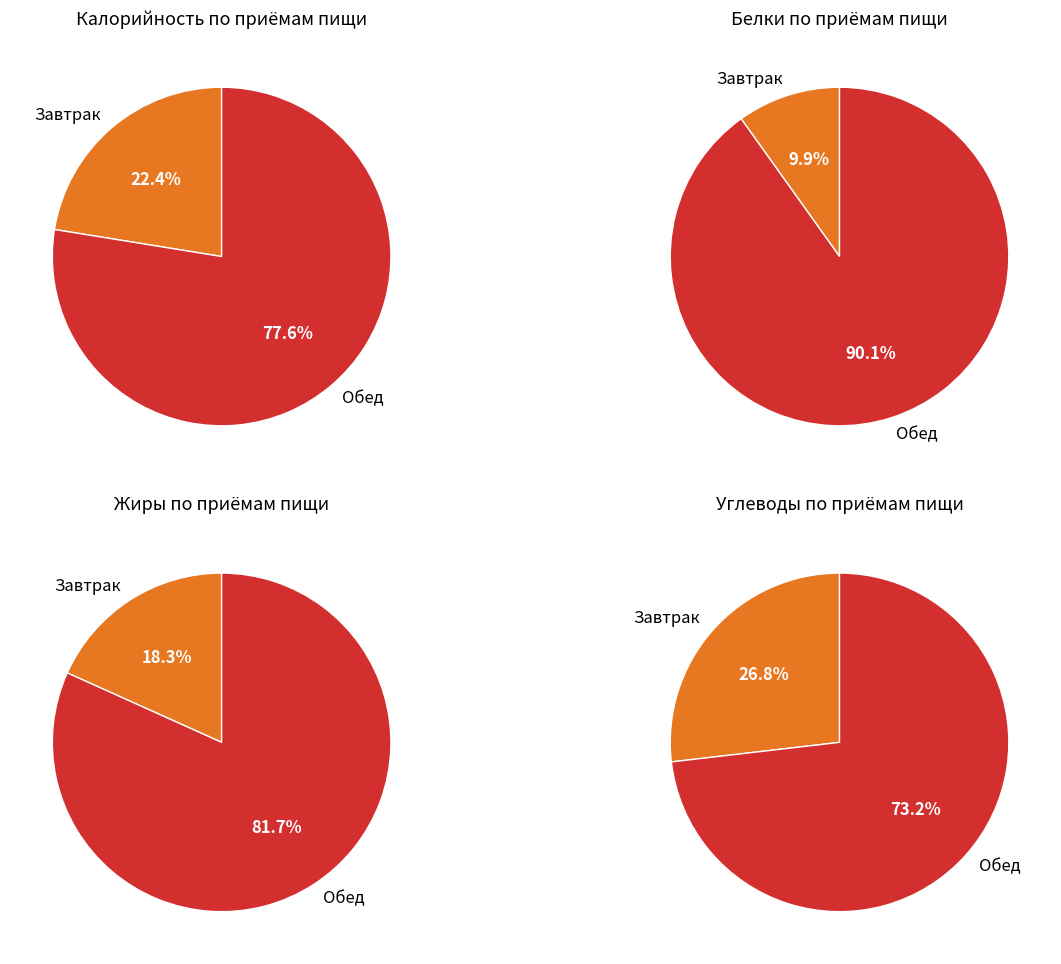

How many segments does this pie chart have?

2